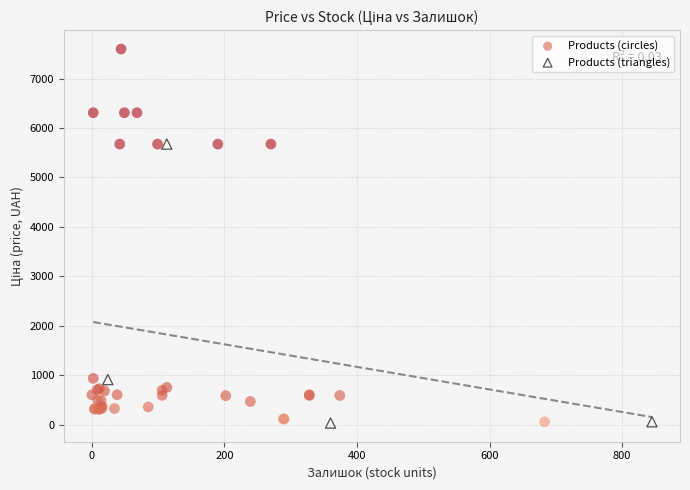

Which series contains the highest Y value?

Products (circles)